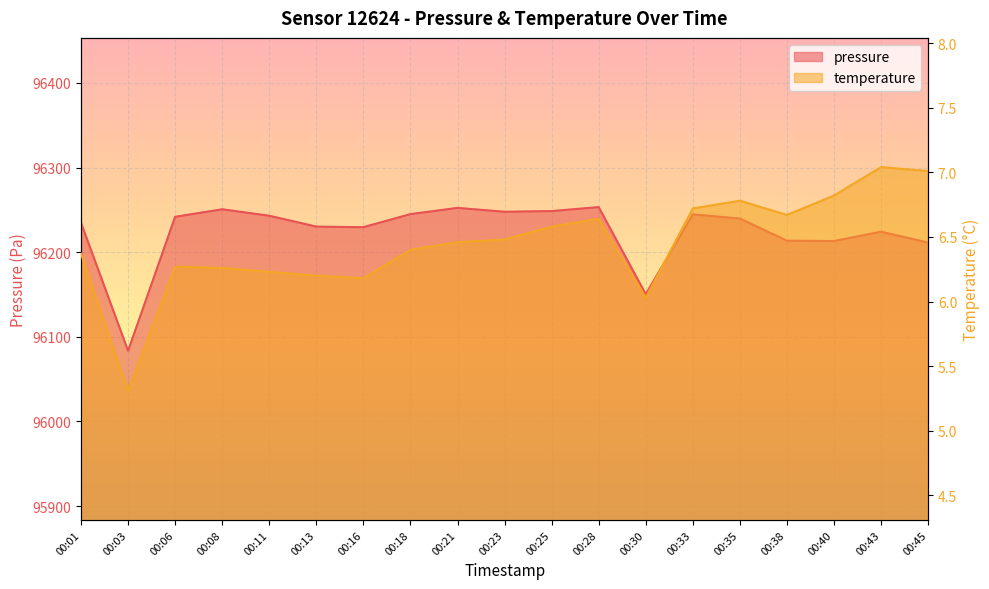

Which category has the highest value in the temperature series?

00:43